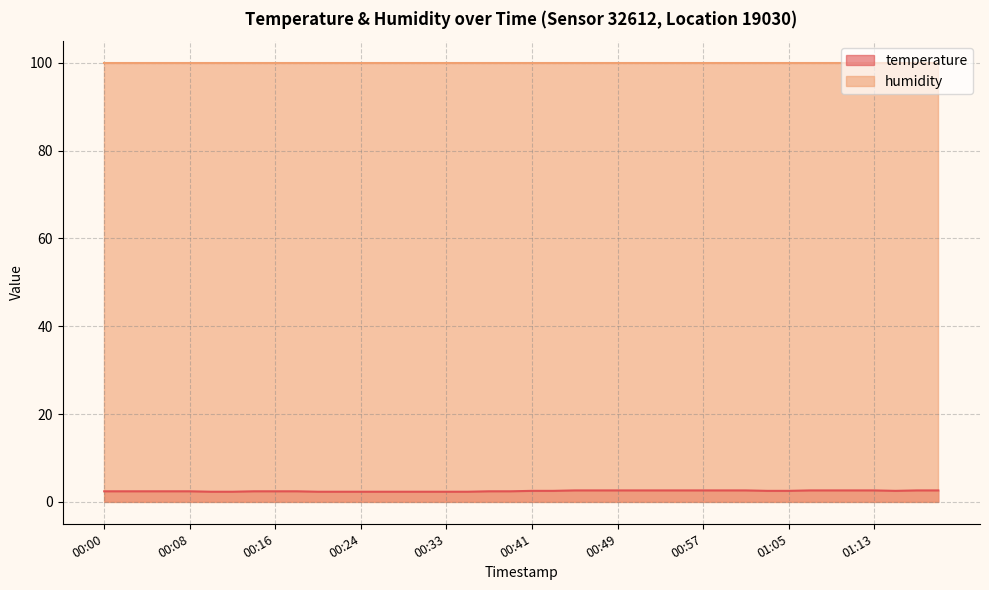

What position from the left is 00:51?

26